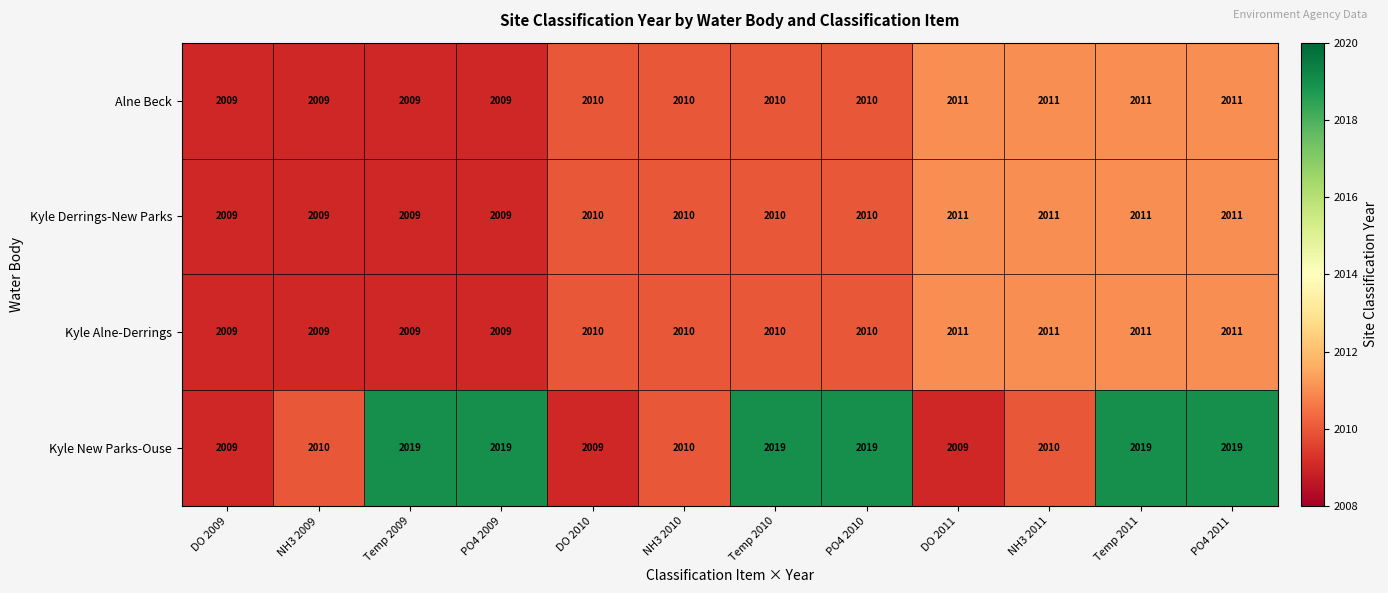

True or false: Alne Beck has a value of 2009 at Temp 2009.

True